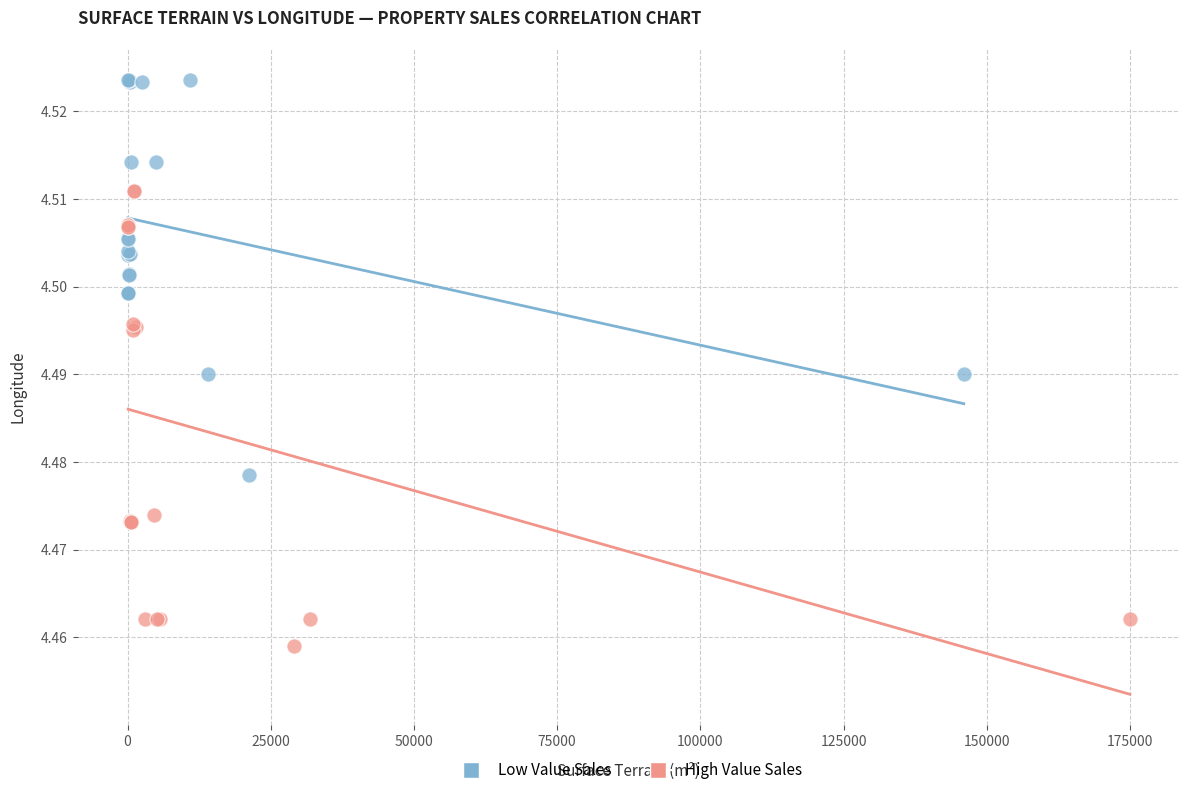

What are all the series names shown in the legend?

Low Value Sales, High Value Sales